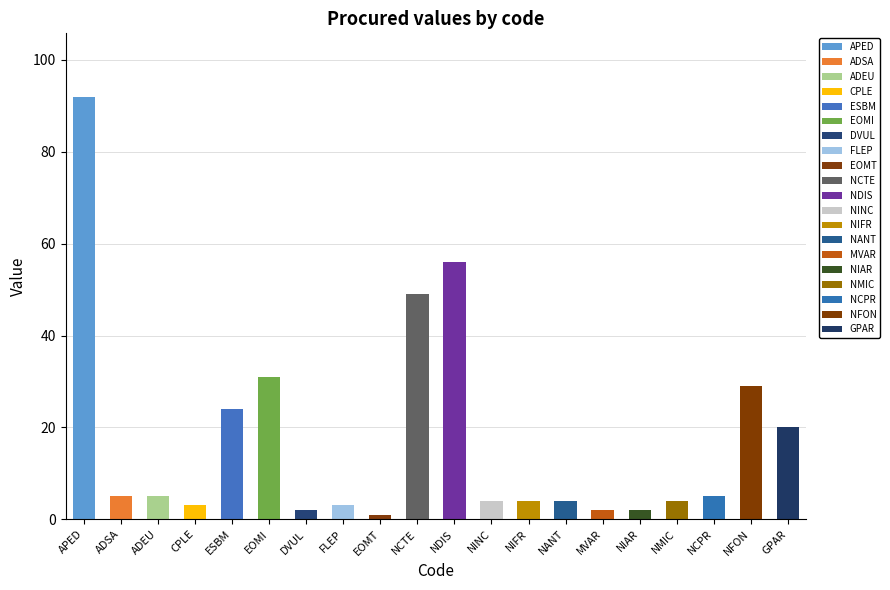

The chart shows a value of 1 at ADSA. True or false?

False